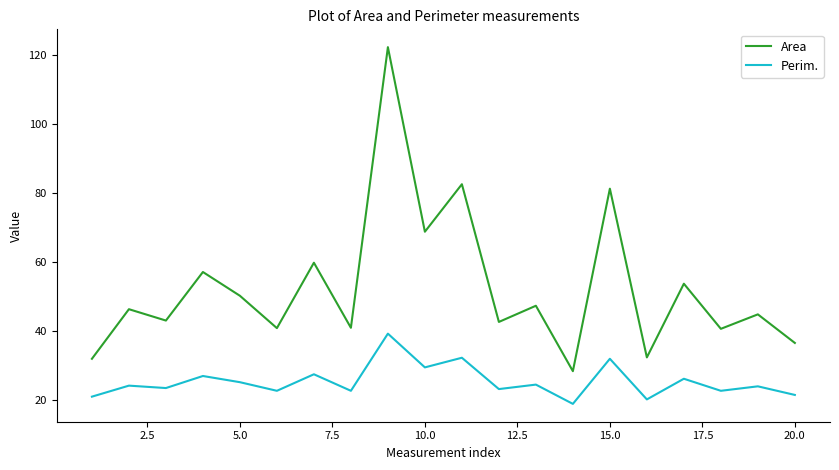

In Area, how many points are higher than both neighbors (excluding endpoints)?

9